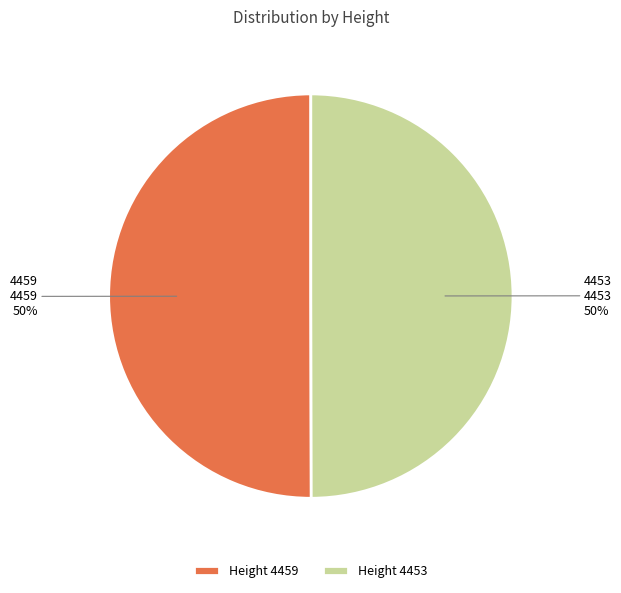

Count the number of slices in the pie.

2